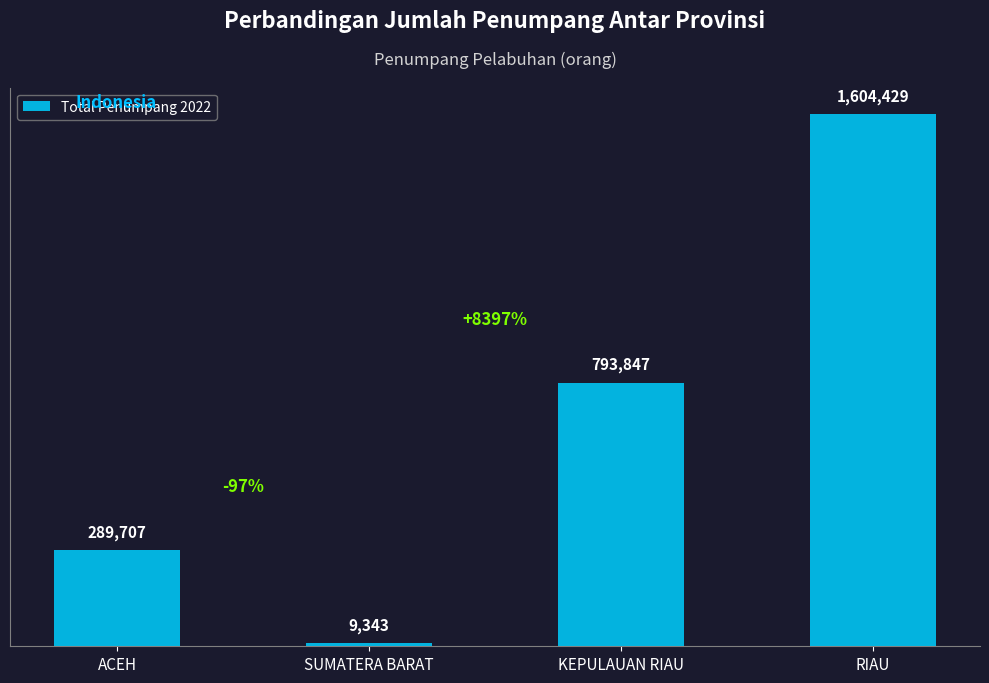

What position from the left is KEPULAUAN RIAU?

3